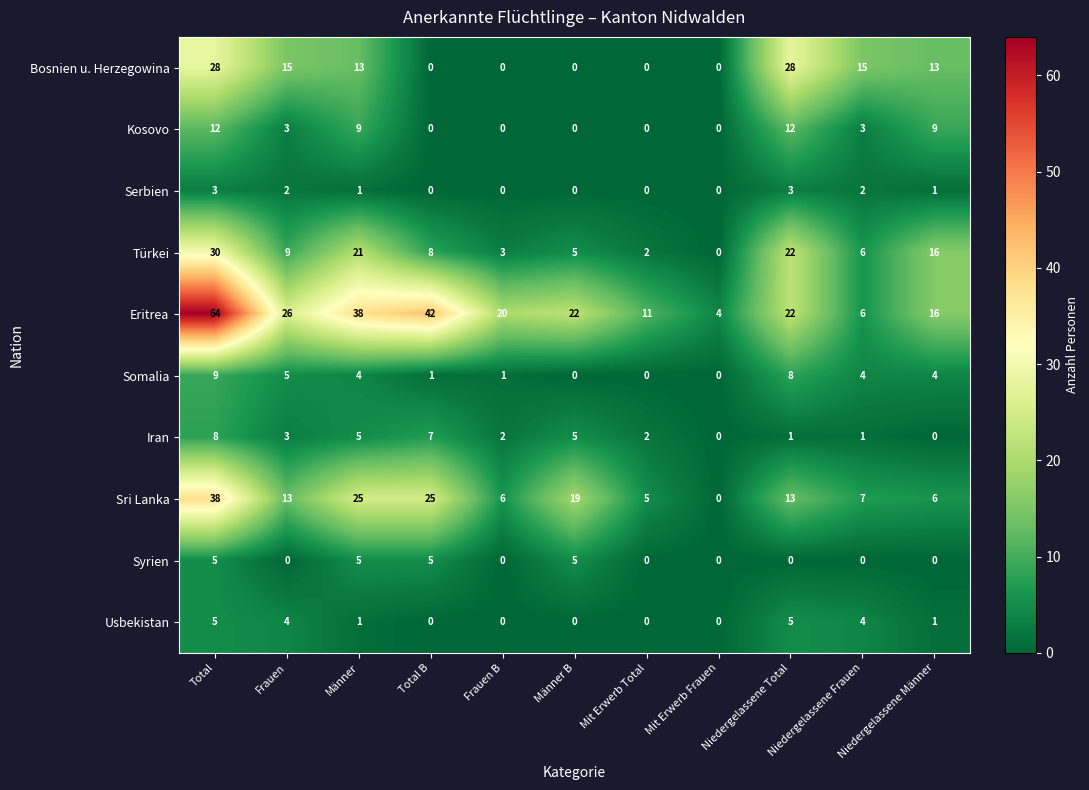

What is the difference between the maximum and minimum values in the Usbekistan series?

5